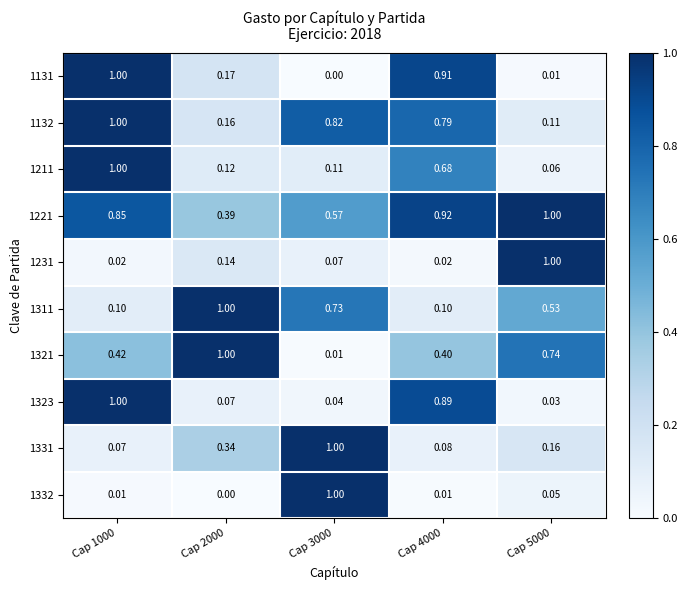

Is the value of 1131 at Cap 3000 greater than the value of 1311 at Cap 1000?

No